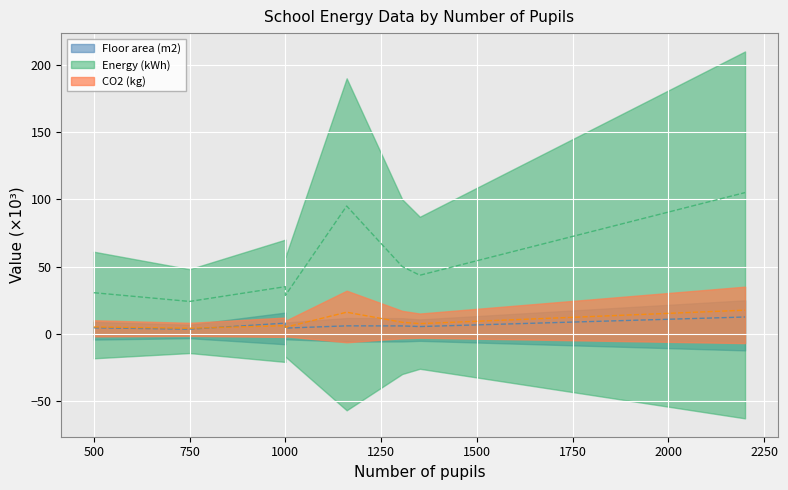

Where is the first local minimum for Energy (kWh)?

750